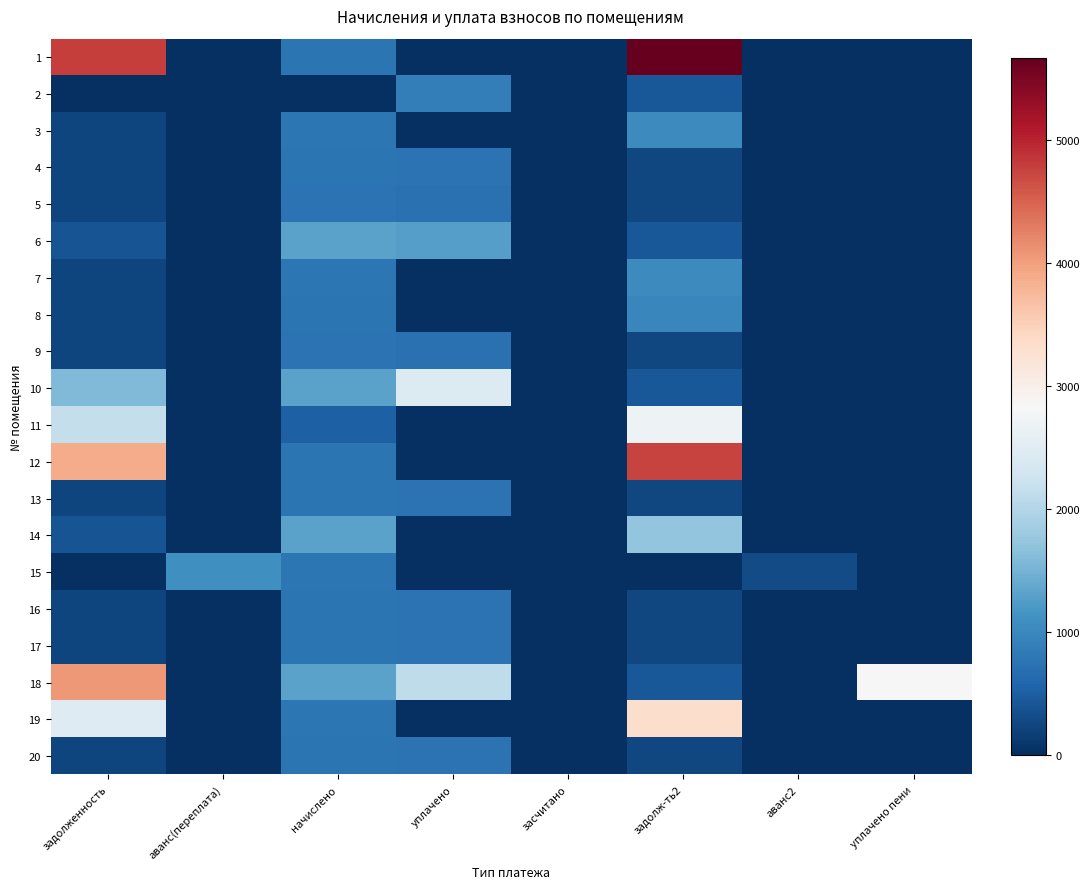

Reading right to left, list all the values displayed in this chart.

1: уплачено пени=0.0	аванс2=0.0	задолж-ть2=5659.6	засчитано=0.0	уплачено=0.0	начислено=752.3	аванс(переплата)=0.0	задолженность=4779.2
2: уплачено пени=0.0	аванс2=0.0	задолж-ть2=435.9	засчитано=0.0	уплачено=871.7	начислено=0.0	аванс(переплата)=0.1	задолженность=0.0
3: уплачено пени=0.0	аванс2=0.0	задолж-ть2=1032.3	засчитано=0.0	уплачено=0.0	начислено=793.3	аванс(переплата)=0.0	задолженность=239.0
4: уплачено пени=0.0	аванс2=0.0	задолж-ть2=252.5	засчитано=0.0	уплачено=733.2	начислено=757.5	аванс(переплата)=0.0	задолженность=228.2
5: уплачено пени=0.0	аванс2=0.0	задолж-ть2=249.9	засчитано=0.0	уплачено=725.8	начислено=749.8	аванс(переплата)=0.0	задолженность=225.9
6: уплачено пени=0.0	аванс2=0.0	задолж-ть2=436.7	засчитано=0.0	уплачено=1268.2	начислено=1310.2	аванс(переплата)=0.0	задолженность=394.8
7: уплачено пени=0.0	аванс2=0.0	задолж-ть2=1032.3	засчитано=0.0	уплачено=0.0	начислено=793.3	аванс(переплата)=0.0	задолженность=239.0
8: уплачено пени=0.0	аванс2=0.0	задолж-ть2=985.7	засчитано=0.0	уплачено=0.0	начислено=757.5	аванс(переплата)=0.0	задолженность=228.2
9: уплачено пени=0.0	аванс2=0.0	задолж-ть2=249.9	засчитано=0.0	уплачено=725.8	начислено=749.8	аванс(переплата)=0.0	задолженность=225.9
10: уплачено пени=15.2	аванс2=0.0	задолж-ть2=436.7	засчитано=0.0	уплачено=2452.5	начислено=1310.2	аванс(переплата)=0.0	задолженность=1586.1
11: уплачено пени=0.0	аванс2=0.0	задолж-ть2=2679.9	засчитано=0.0	уплачено=0.0	начислено=528.9	аванс(переплата)=0.0	задолженность=2151.1
12: уплачено пени=0.0	аванс2=0.0	задолж-ть2=4743.9	засчитано=0.0	уплачено=0.0	начислено=757.5	аванс(переплата)=0.0	задолженность=3881.3
13: уплачено пени=0.0	аванс2=0.0	задолж-ть2=252.5	засчитано=0.0	уплачено=733.2	начислено=757.5	аванс(переплата)=0.0	задолженность=228.2
14: уплачено пени=0.0	аванс2=0.0	задолж-ть2=1711.6	засчитано=0.0	уплачено=0.0	начислено=1315.3	аванс(переплата)=0.0	задолженность=396.3
15: уплачено пени=0.0	аванс2=299.8	задолж-ть2=0.0	засчитано=0.0	уплачено=0.0	начислено=793.3	аванс(переплата)=1093.1	задолженность=0.0
16: уплачено пени=0.0	аванс2=0.0	задолж-ть2=252.5	засчитано=0.0	уплачено=733.2	начислено=757.5	аванс(переплата)=0.0	задолженность=228.2
17: уплачено пени=0.0	аванс2=0.0	задолж-ть2=252.5	засчитано=0.0	уплачено=733.2	начислено=757.5	аванс(переплата)=0.0	задолженность=228.2
18: уплачено пени=2827.7	аванс2=0.0	задолж-ть2=435.2	засчитано=0.0	уплачено=2109.3	начислено=1312.8	аванс(переплата)=0.0	задолженность=4059.4
19: уплачено пени=0.0	аванс2=0.0	задолж-ть2=3326.1	засчитано=0.0	уплачено=0.0	начислено=790.7	аванс(переплата)=0.0	задолженность=2470.5
20: уплачено пени=0.0	аванс2=0.0	задолж-ть2=252.5	засчитано=0.0	уплачено=733.2	начислено=757.5	аванс(переплата)=0.0	задолженность=228.2